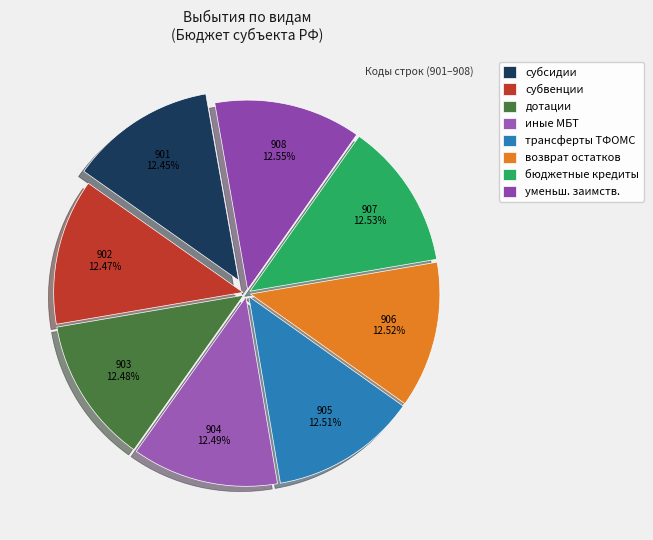

Is there a majority slice in this chart?

No